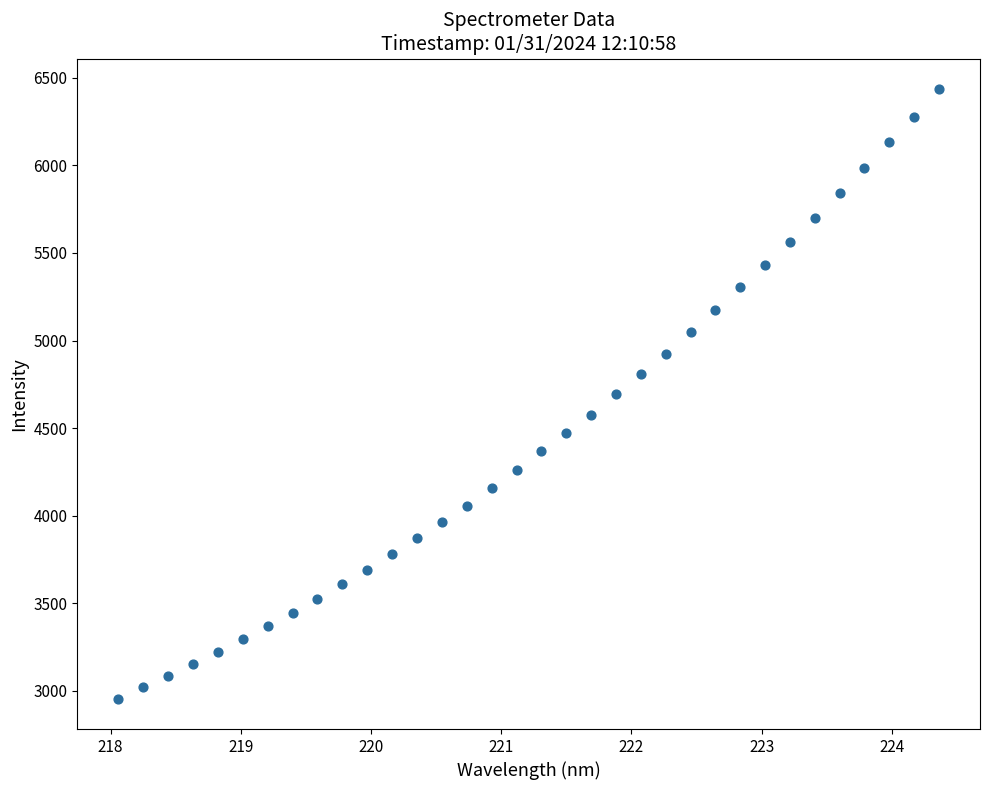

What is the range of X values (max minus min)?

6.3